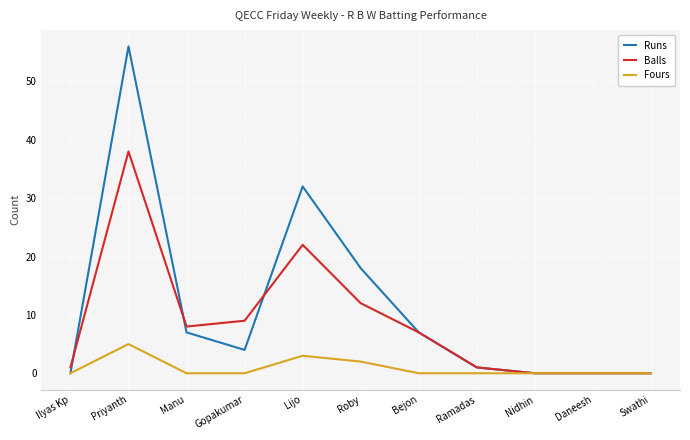

What are all the series names shown in the legend?

Runs, Balls, Fours